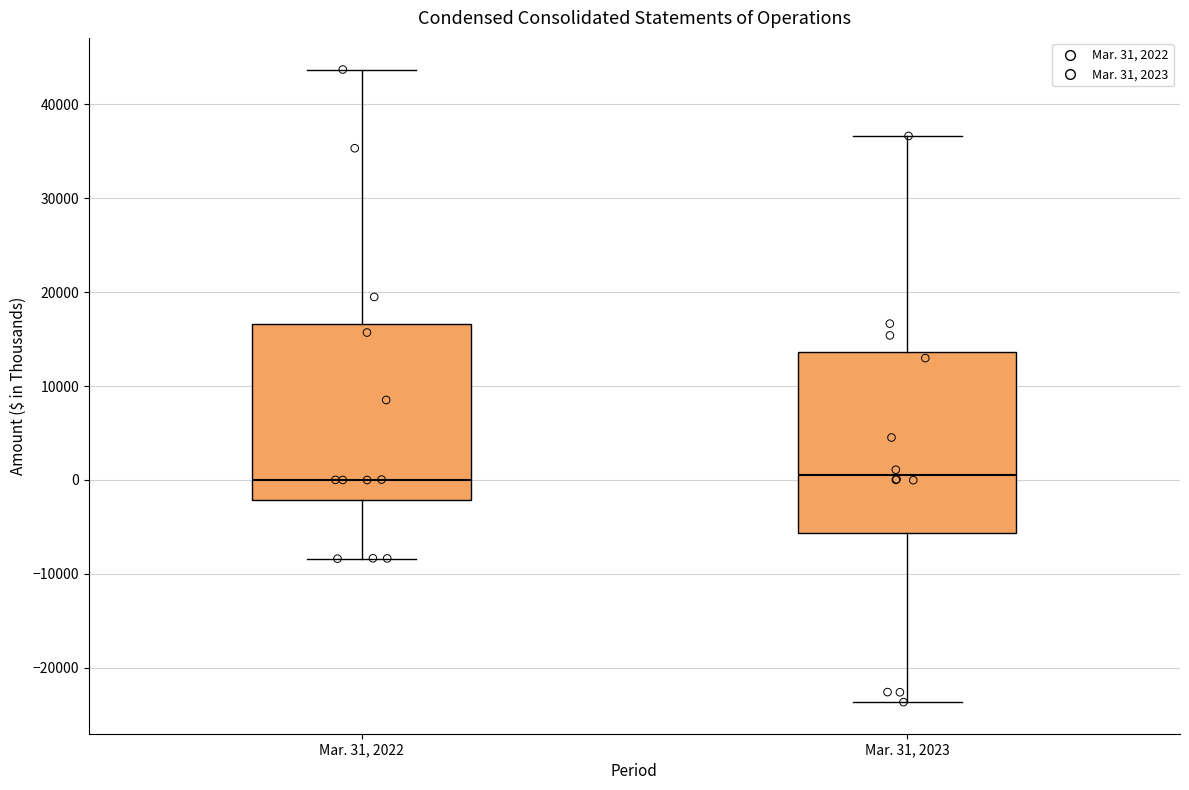

Reading left to right, transcribe this box plot: for each box, give where its median line is, the range the box spans, and where its two whiskers end, as read against the y-axis. The values are not printed on the chart, so give them approximately, as read against the axis.

Mar. 31, 2022: median 0, box -2000 to 17000, whiskers -8000 to 44000
Mar. 31, 2023: median 1000, box -6000 to 14000, whiskers -24000 to 37000